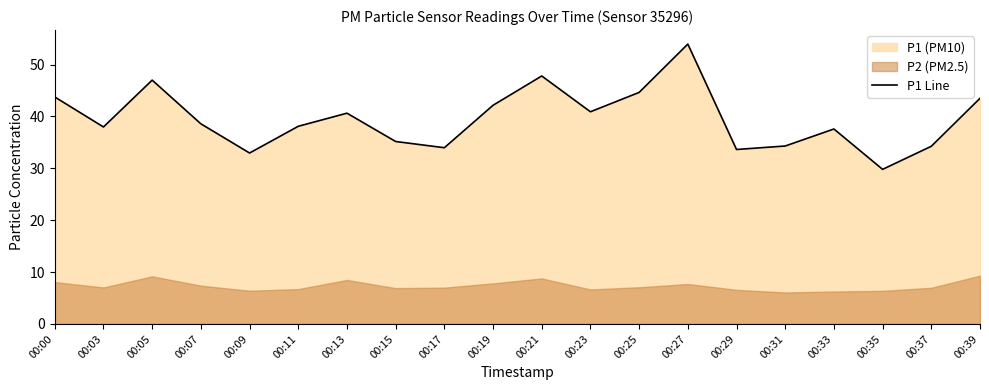

What is the difference between the maximum and minimum values?

24.2